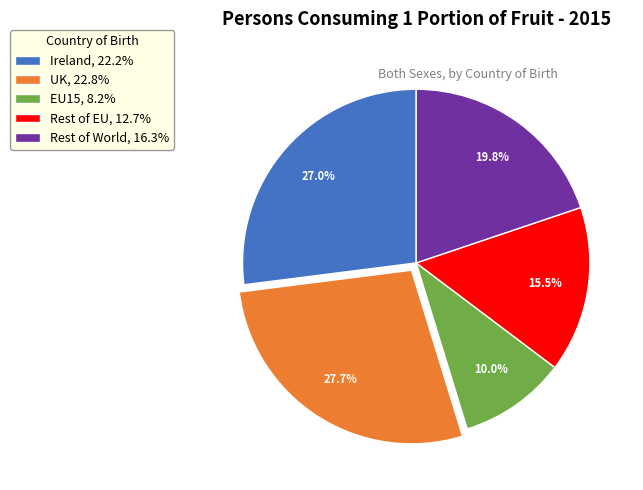

How many slices are in this pie chart?

5